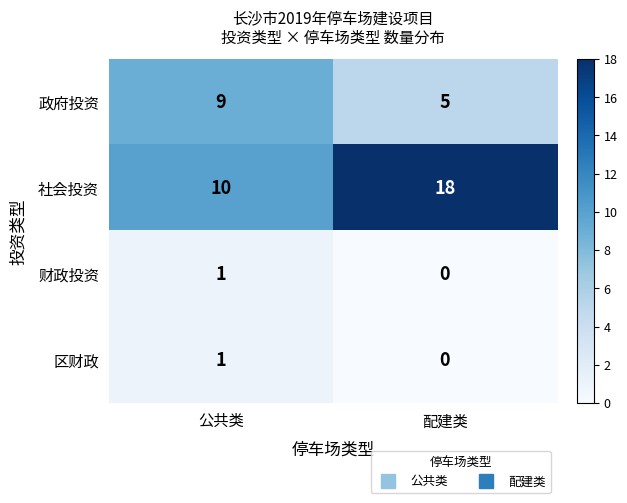

At which label is 区财政 closest to 0?

配建类